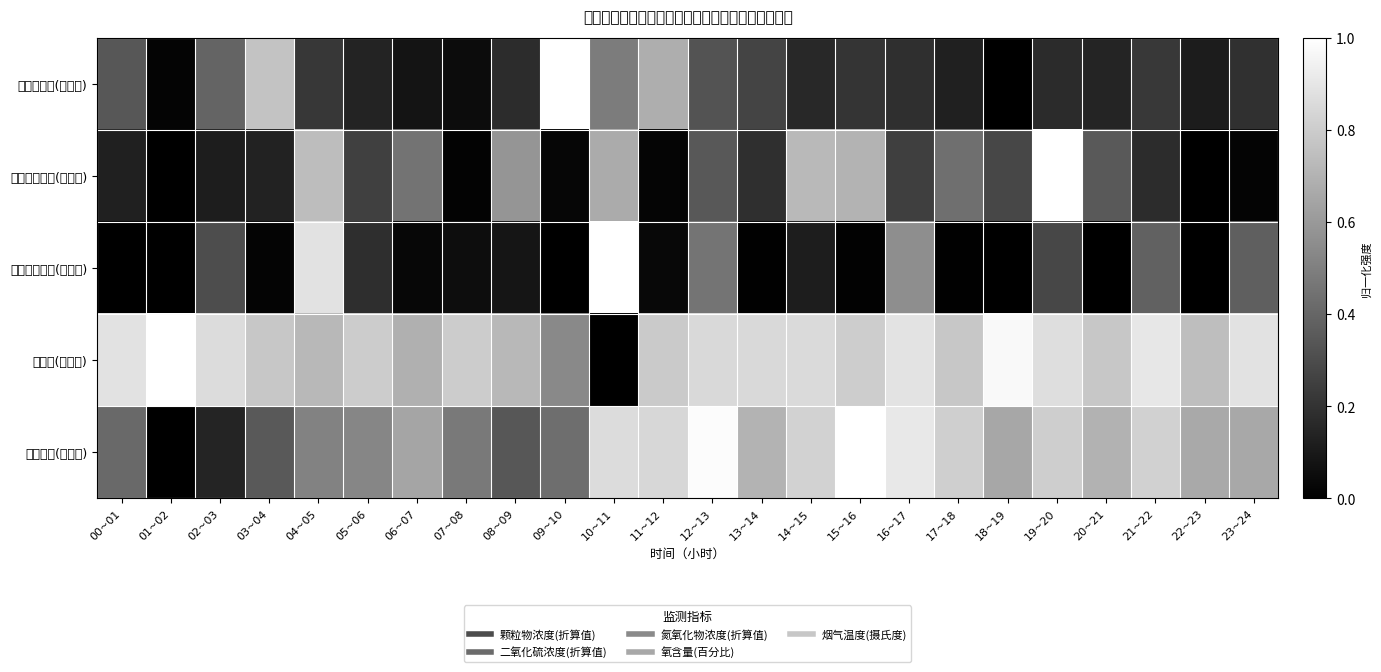

Rank the series at 02~03 from lowest to highest value.

二氧化硫浓度(折算值), 烟气温度(摄氏度), 氮氧化物浓度(折算值), 颗粒物浓度(折算值), 氧含量(百分比)